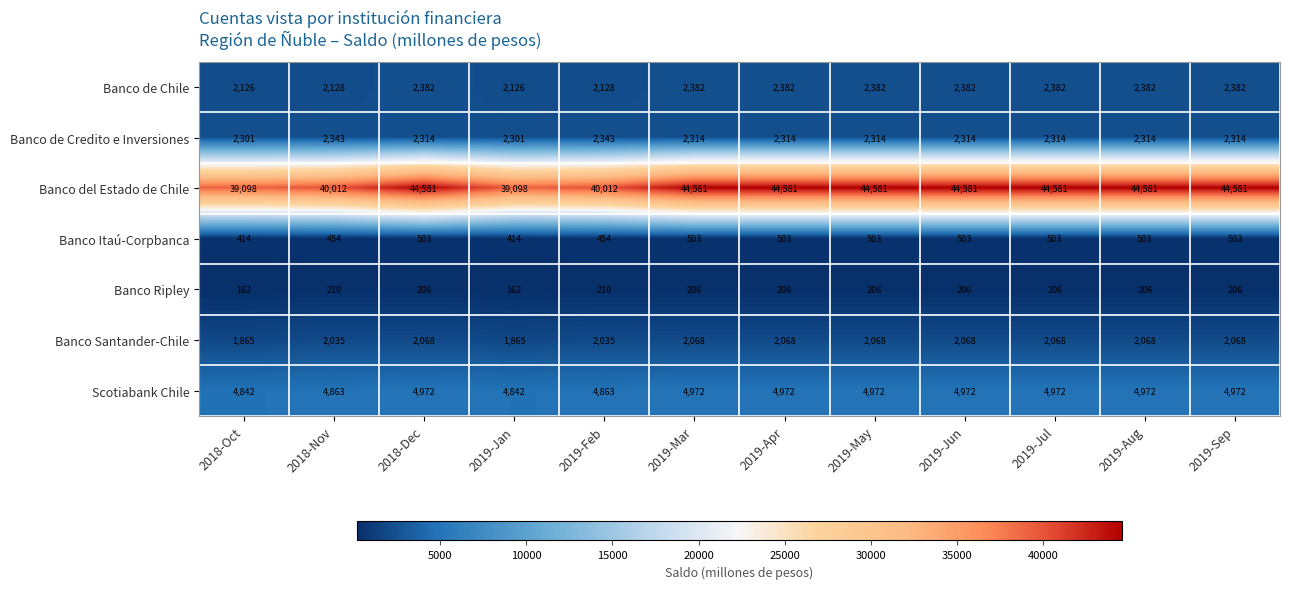

Which series has the largest total across all categories?

Banco del Estado de Chile